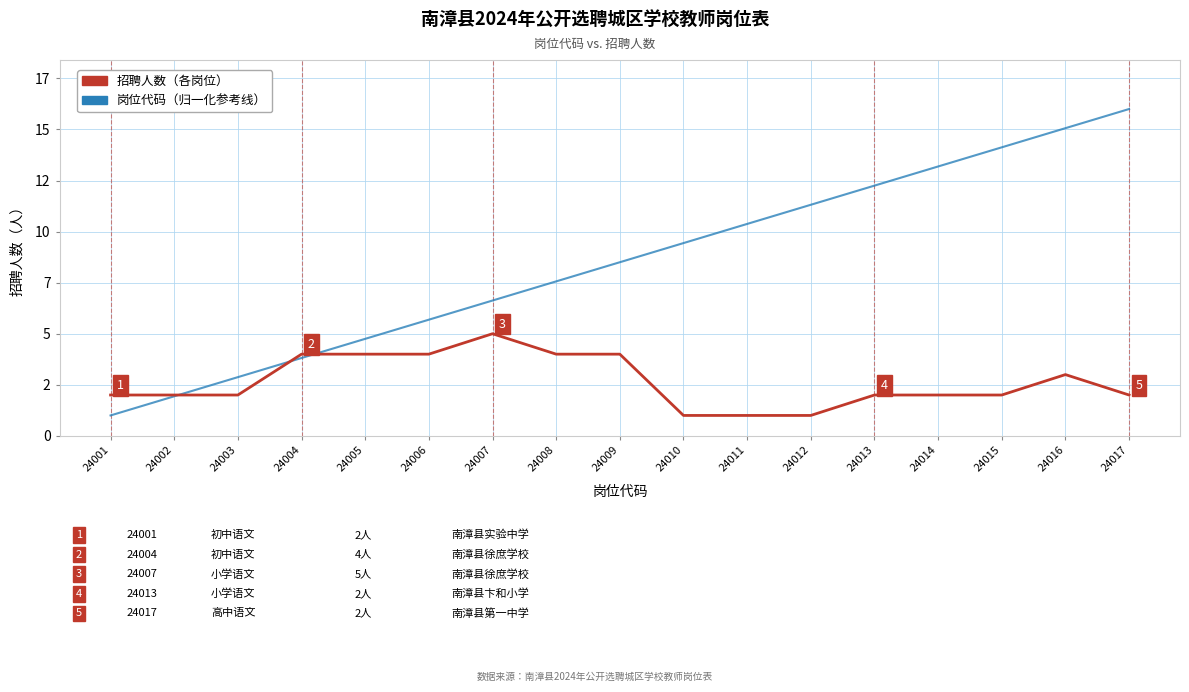

Does the chart have visible grid lines?

Yes